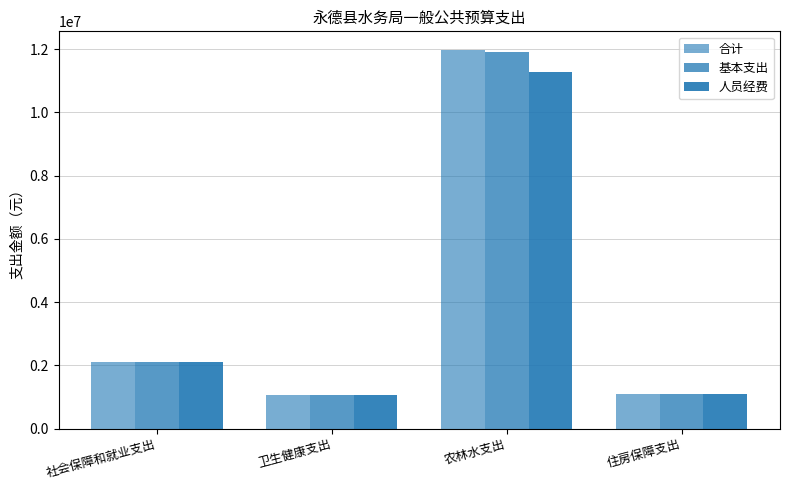

What is the average value of the 合计 series?

4052787.5